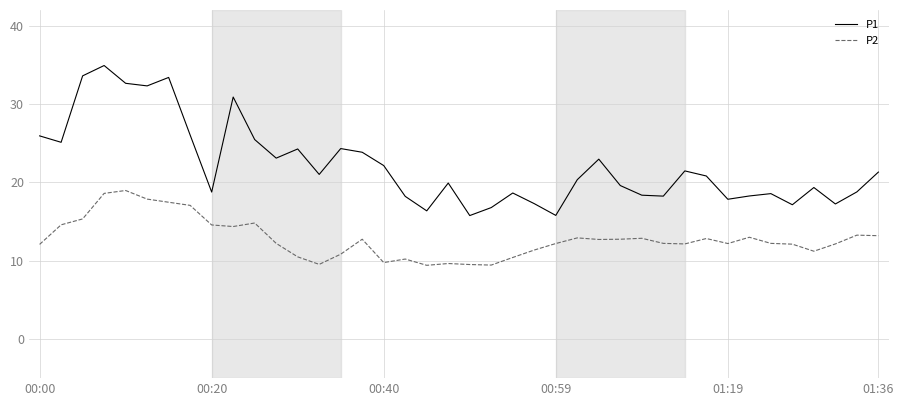

List the series in order of their peak value, highest first.

P1, P2